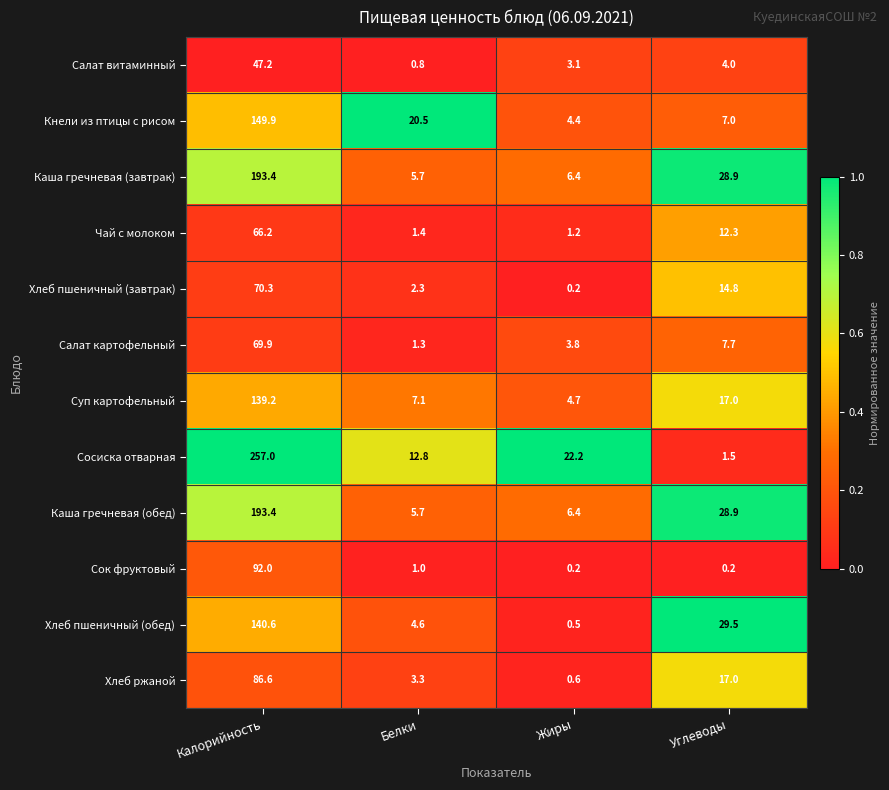

Which series has the largest range (max minus min)?

Сосиска отварная